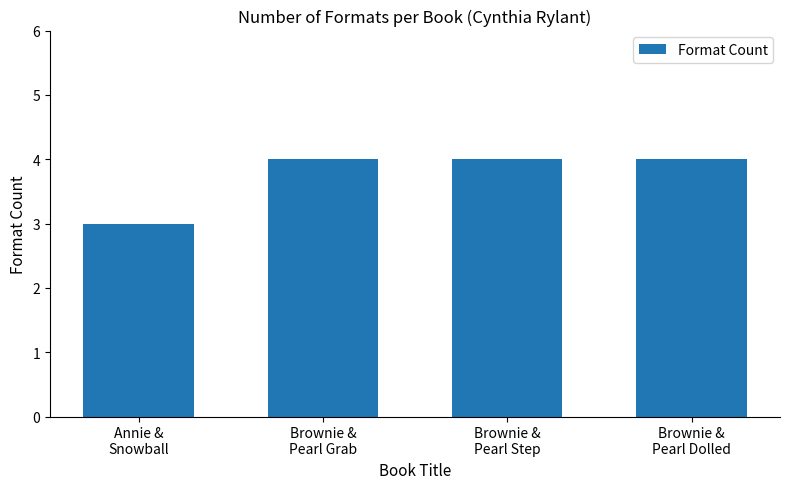

At which label is the value closest to 3?

Annie &
Snowball